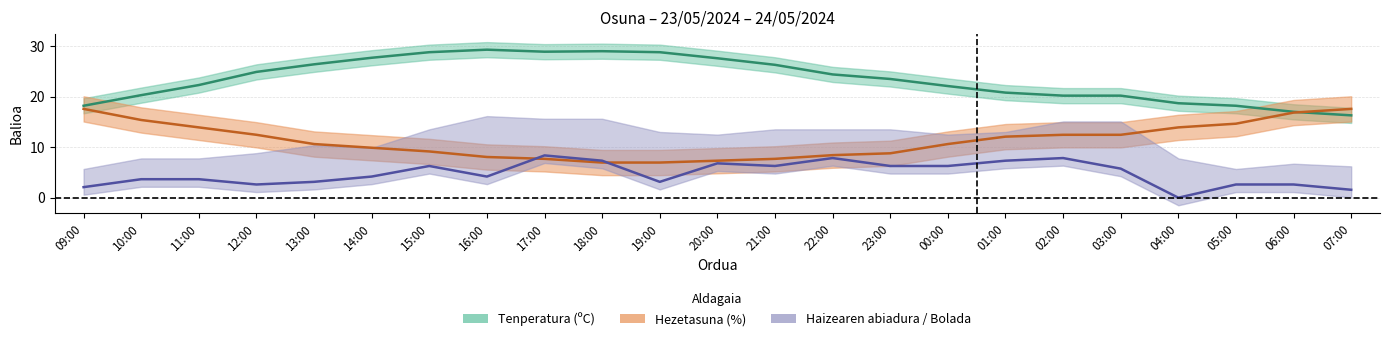

How many lines are shown in the chart?

3